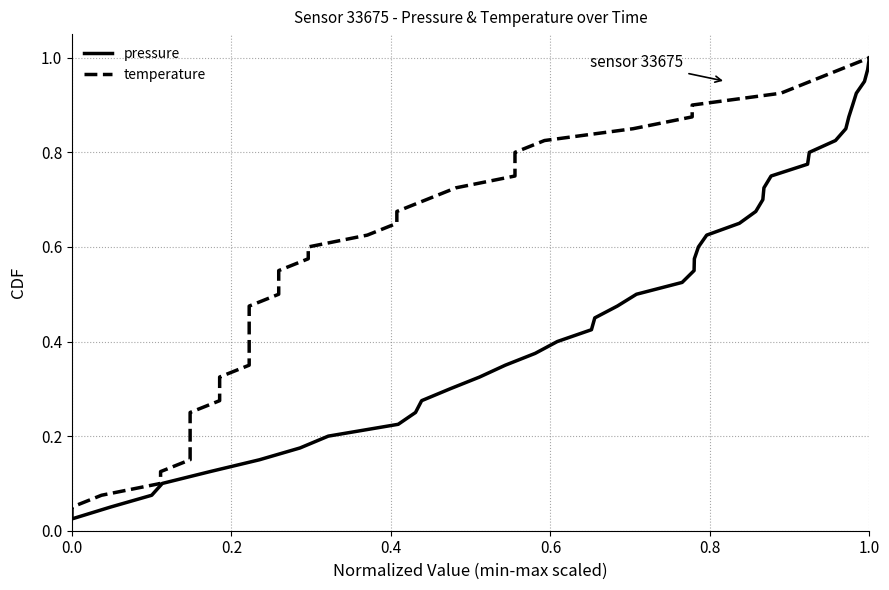

True or false: temperature and pressure intersect in this chart.

False